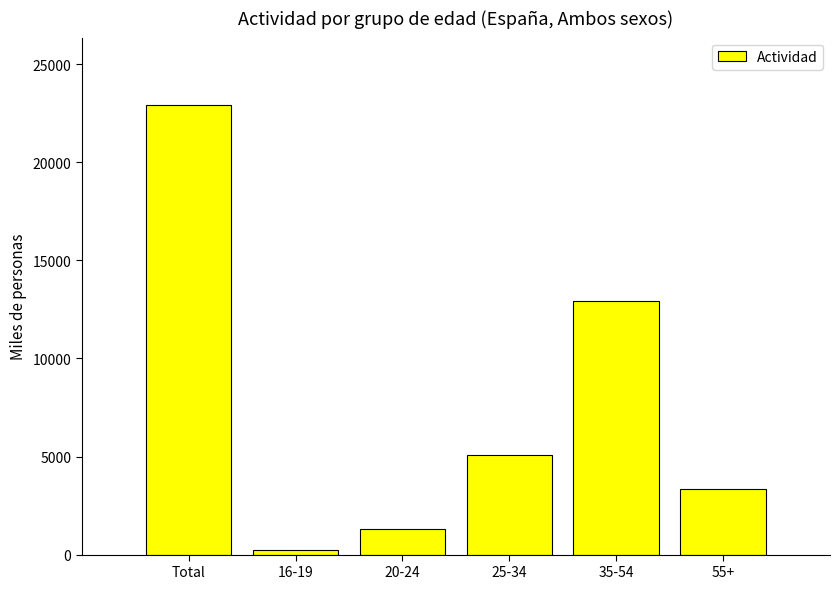

What is the difference between the values at Total and 55+?

19579.7